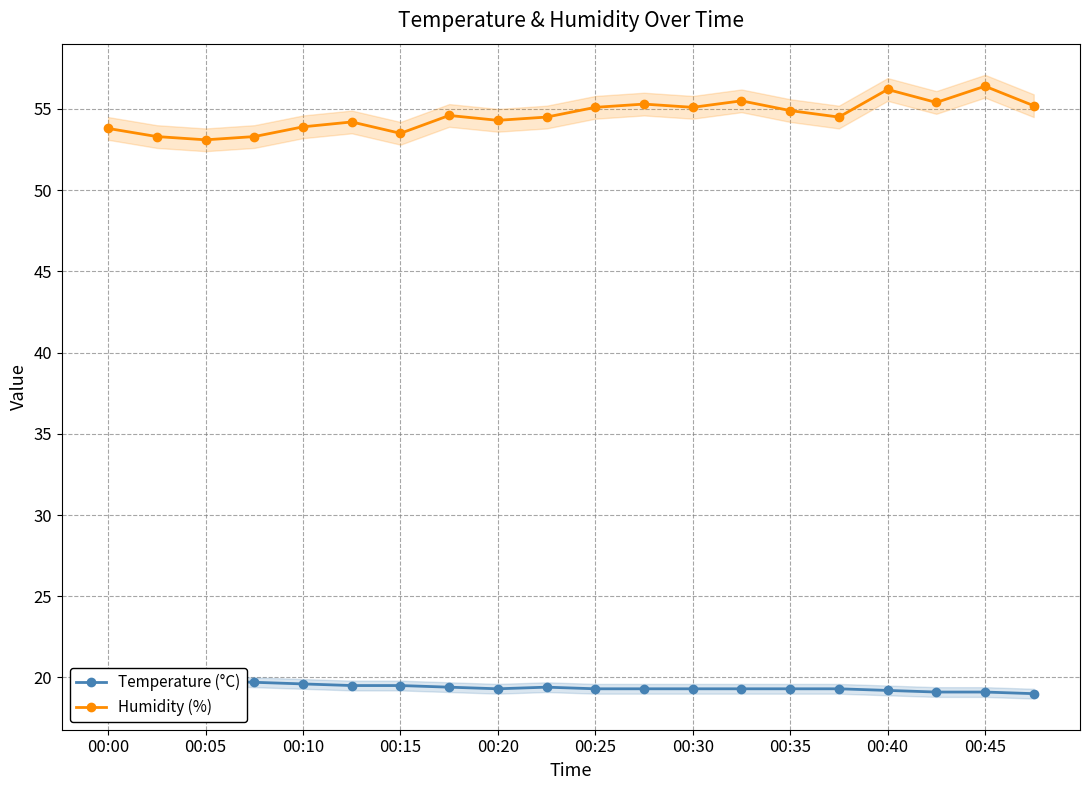

True or false: Humidity (%) has a value of 84.4 at 00:25.

False